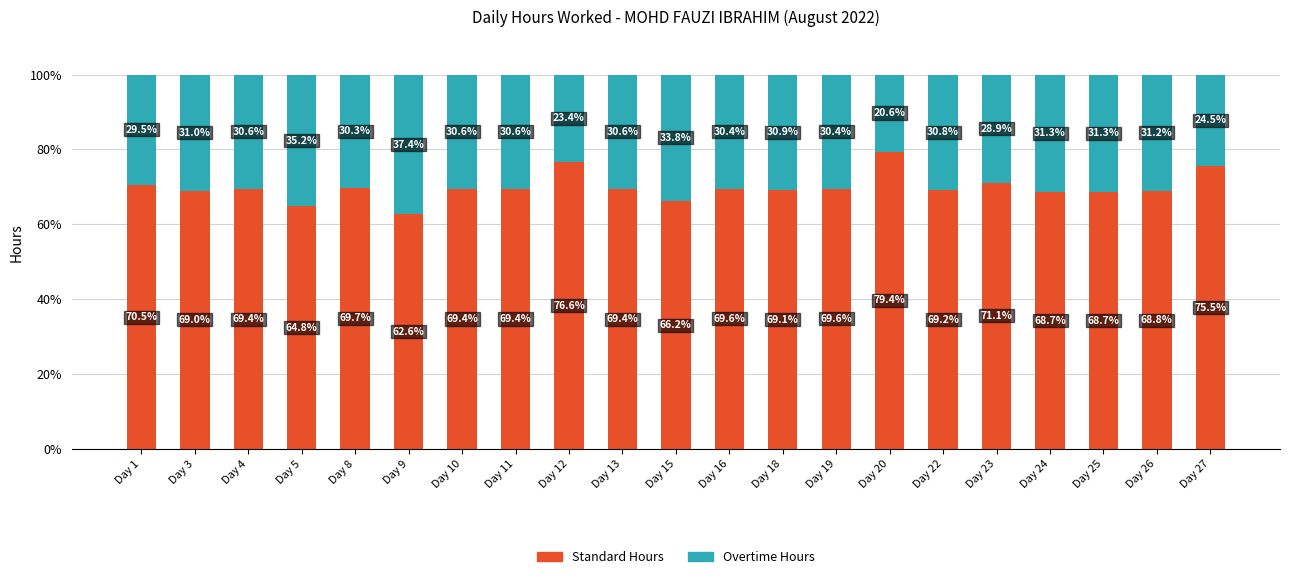

Reading left to right, list the values for the Standard Hours series.

Day 1=70.5	Day 3=69.0	Day 4=69.4	Day 5=64.8	Day 8=69.7	Day 9=62.6	Day 10=69.4	Day 11=69.4	Day 12=76.6	Day 13=69.4	Day 15=66.2	Day 16=69.6	Day 18=69.1	Day 19=69.6	Day 20=79.4	Day 22=69.2	Day 23=71.1	Day 24=68.7	Day 25=68.7	Day 26=68.8	Day 27=75.5